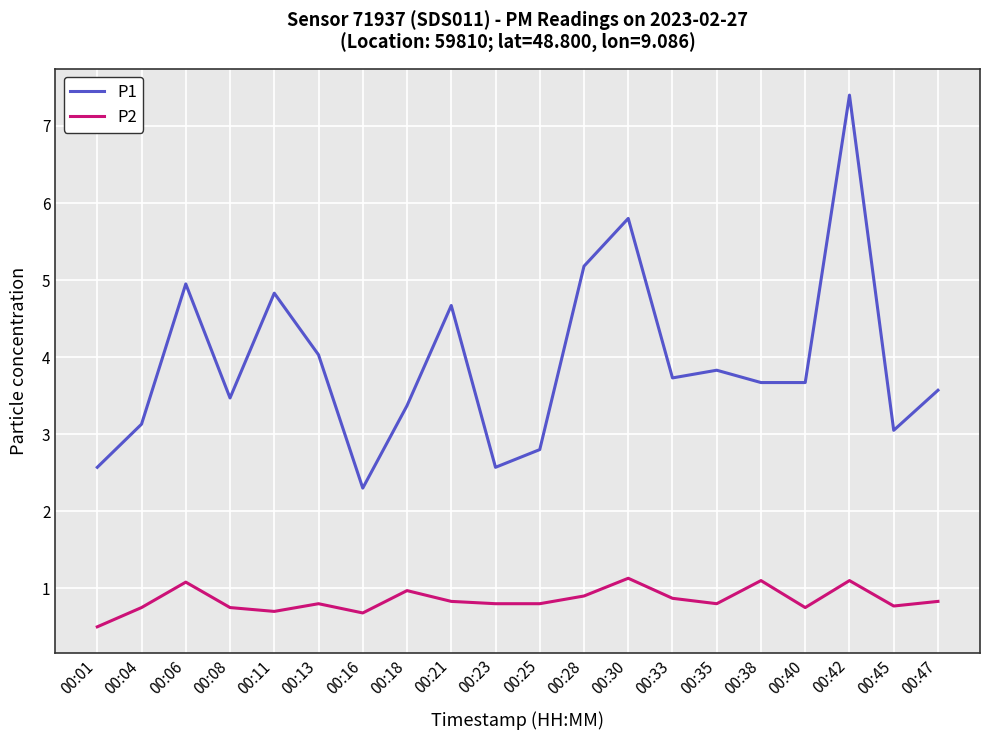

The P2 series shows 0.3 at 00:04. True or false?

False